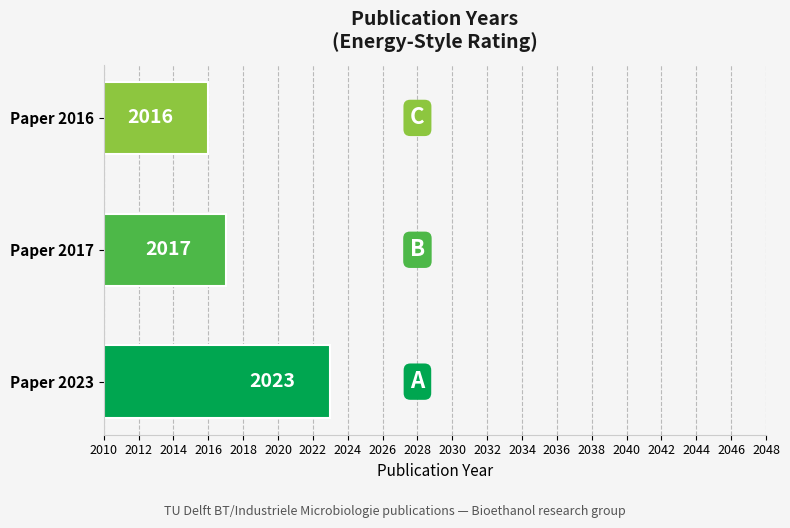

Is it true that the value at Paper 2016 is 2016?

True